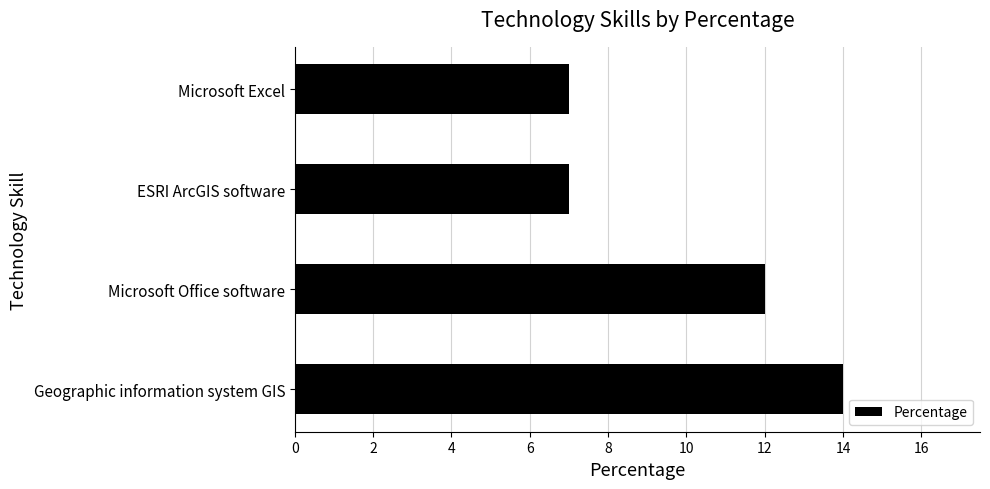

Count the number of categories in the chart.

4